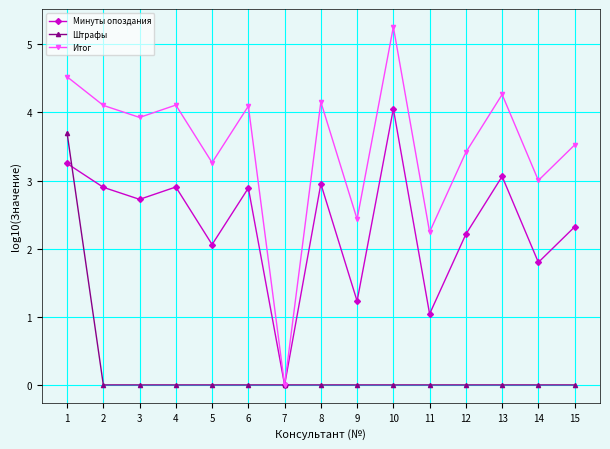

At which category does Итог reach its first local peak?

4